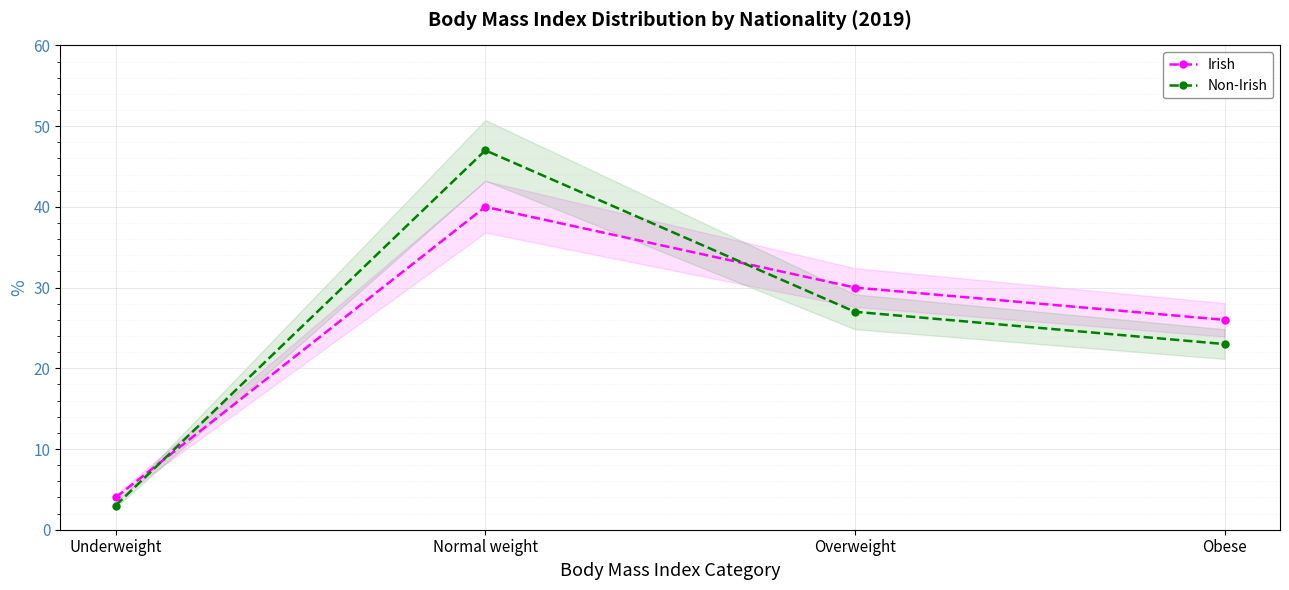

How many intersections are there between Non-Irish and Irish?

2